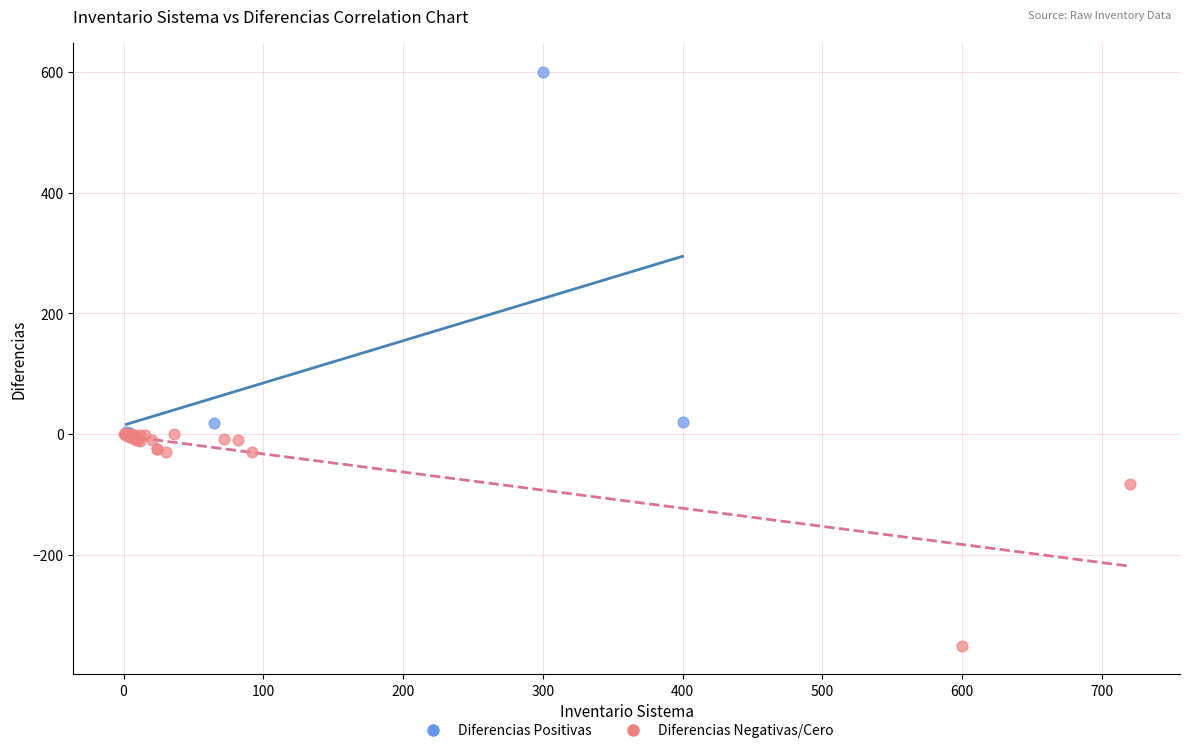

Which series reaches the maximum Y coordinate?

Diferencias Positivas